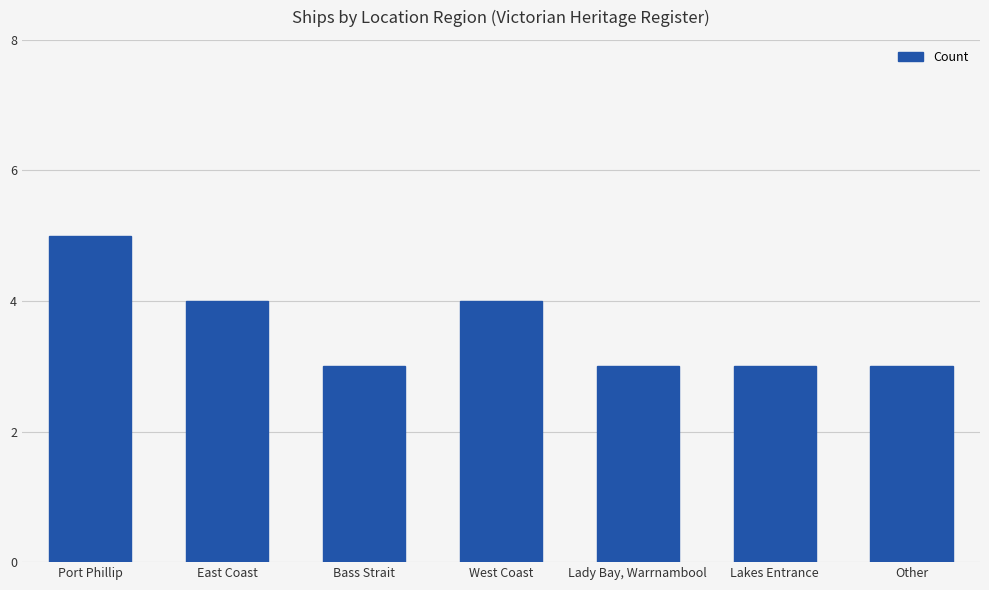

Are the bars horizontal?

No